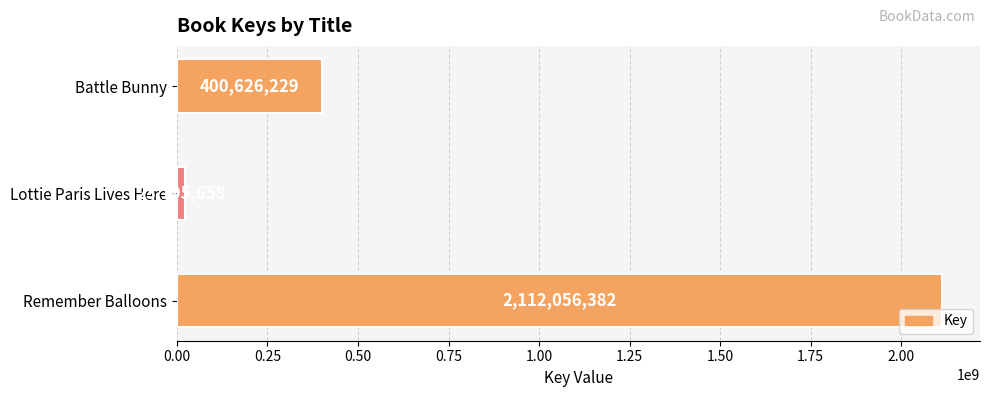

List the labels in order of value, smallest first.

Lottie Paris Lives Here, Battle Bunny, Remember Balloons